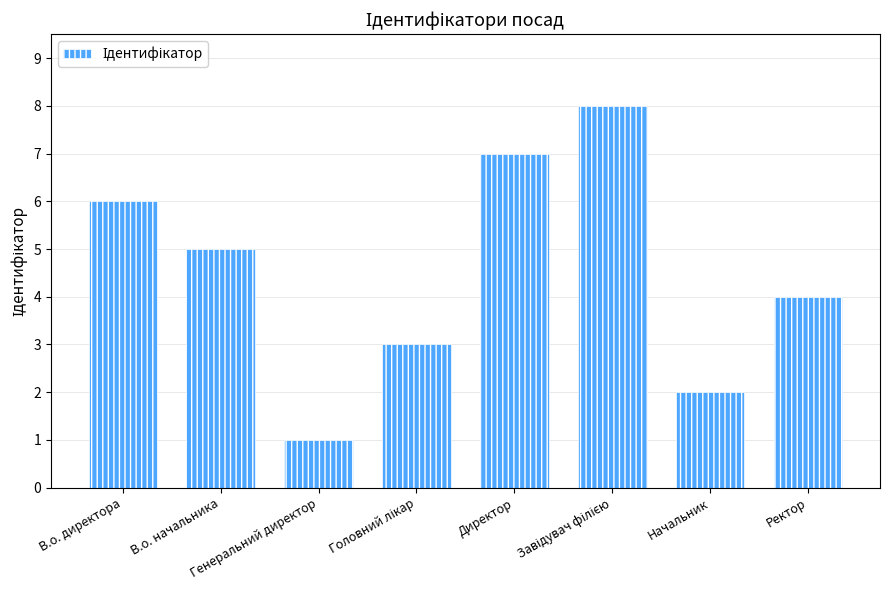

What is the difference between the maximum and minimum values?

7